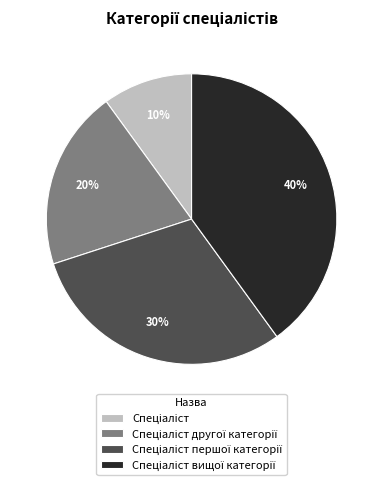

Count the number of slices in the pie.

4